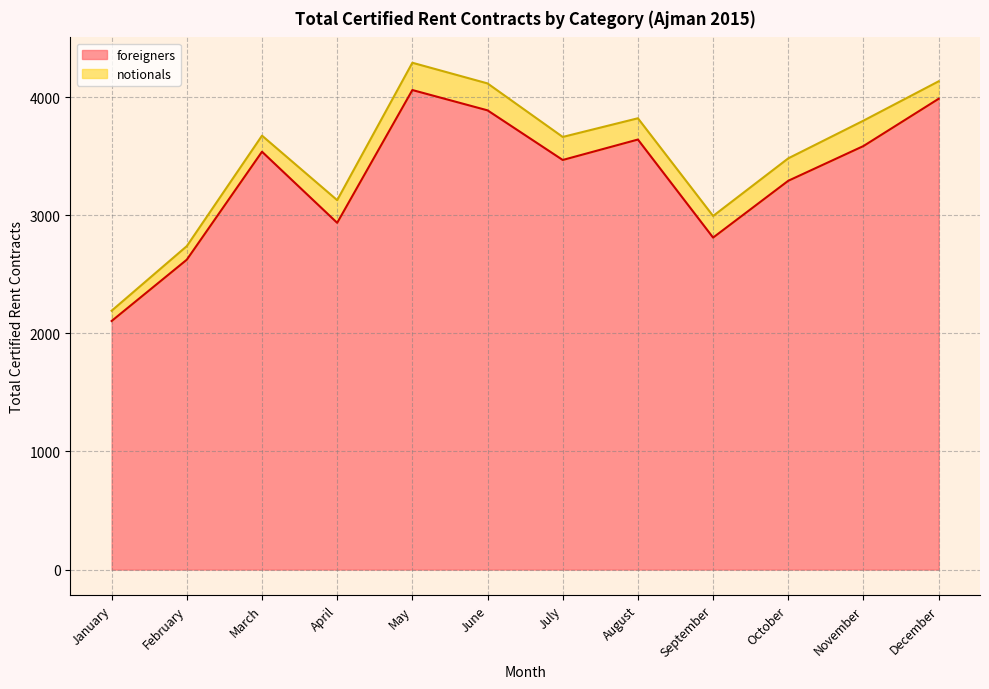

How many lines are shown in the chart?

2